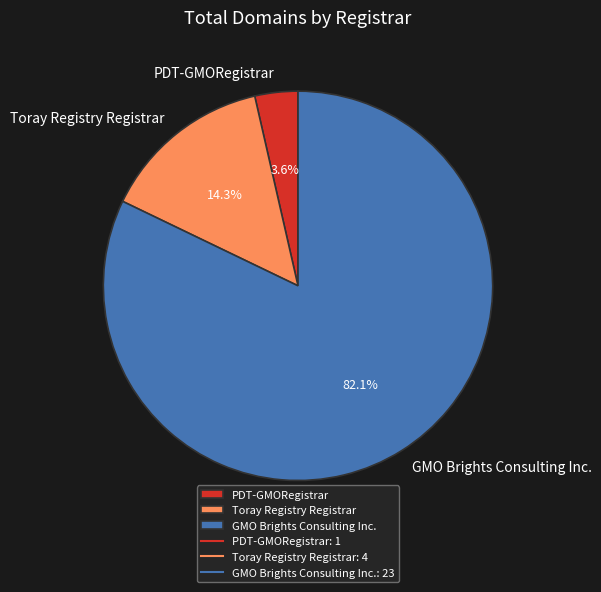

Which category has the smallest portion of the pie?

PDT-GMORegistrar